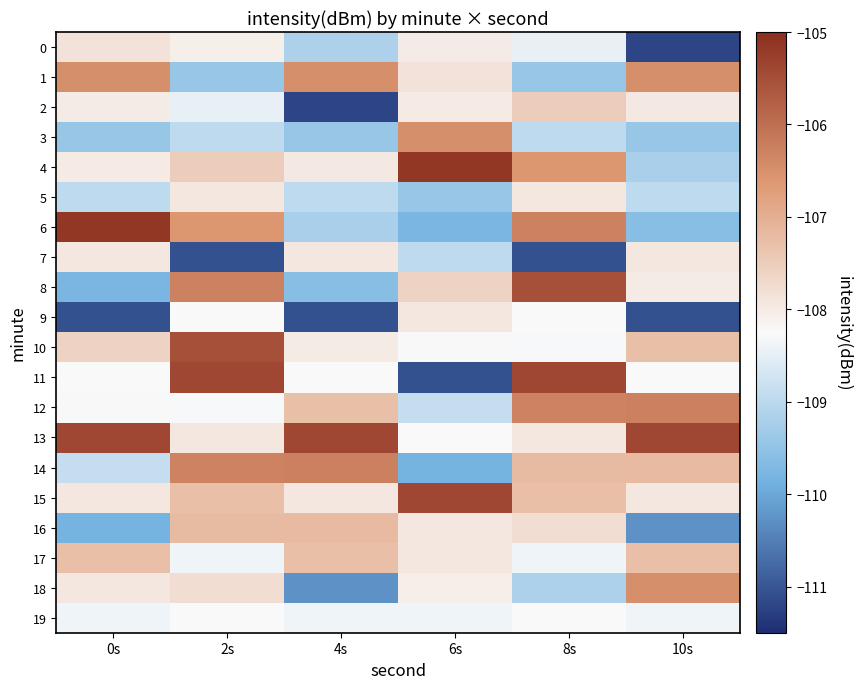

Reading right to left, extract all data points from this chart.

0: 10s=-111.2	8s=-108.5	6s=-108.0	4s=-109.2	2s=-108.0	0s=-107.9
1: 10s=-106.5	8s=-109.4	6s=-107.9	4s=-106.5	2s=-109.4	0s=-106.5
2: 10s=-108.0	8s=-107.5	6s=-108.0	4s=-111.2	2s=-108.5	0s=-108.0
3: 10s=-109.4	8s=-109.0	6s=-106.5	4s=-109.4	2s=-109.0	0s=-109.4
4: 10s=-109.2	8s=-106.6	6s=-105.1	4s=-108.0	2s=-107.5	0s=-108.0
5: 10s=-109.0	8s=-107.9	6s=-109.4	4s=-109.0	2s=-107.9	0s=-109.0
6: 10s=-109.6	8s=-106.3	6s=-109.8	4s=-109.2	2s=-106.6	0s=-105.1
7: 10s=-107.9	8s=-111.1	6s=-109.0	4s=-107.9	2s=-111.1	0s=-107.9
8: 10s=-108.0	8s=-105.5	6s=-107.6	4s=-109.6	2s=-106.3	0s=-109.8
9: 10s=-111.1	8s=-108.2	6s=-107.9	4s=-111.1	2s=-108.2	0s=-111.1
10: 10s=-107.3	8s=-108.3	6s=-108.2	4s=-108.0	2s=-105.5	0s=-107.6
11: 10s=-108.2	8s=-105.4	6s=-111.1	4s=-108.2	2s=-105.4	0s=-108.2
12: 10s=-106.3	8s=-106.3	6s=-108.9	4s=-107.3	2s=-108.3	0s=-108.2
13: 10s=-105.4	8s=-107.9	6s=-108.2	4s=-105.4	2s=-107.9	0s=-105.4
14: 10s=-107.2	8s=-107.2	6s=-109.8	4s=-106.3	2s=-106.3	0s=-108.9
15: 10s=-107.9	8s=-107.3	6s=-105.4	4s=-107.9	2s=-107.3	0s=-107.9
16: 10s=-110.3	8s=-107.8	6s=-107.9	4s=-107.2	2s=-107.2	0s=-109.8
17: 10s=-107.3	8s=-108.4	6s=-107.9	4s=-107.3	2s=-108.4	0s=-107.3
18: 10s=-106.5	8s=-109.2	6s=-108.0	4s=-110.3	2s=-107.8	0s=-107.9
19: 10s=-108.4	8s=-108.2	6s=-108.4	4s=-108.4	2s=-108.2	0s=-108.4